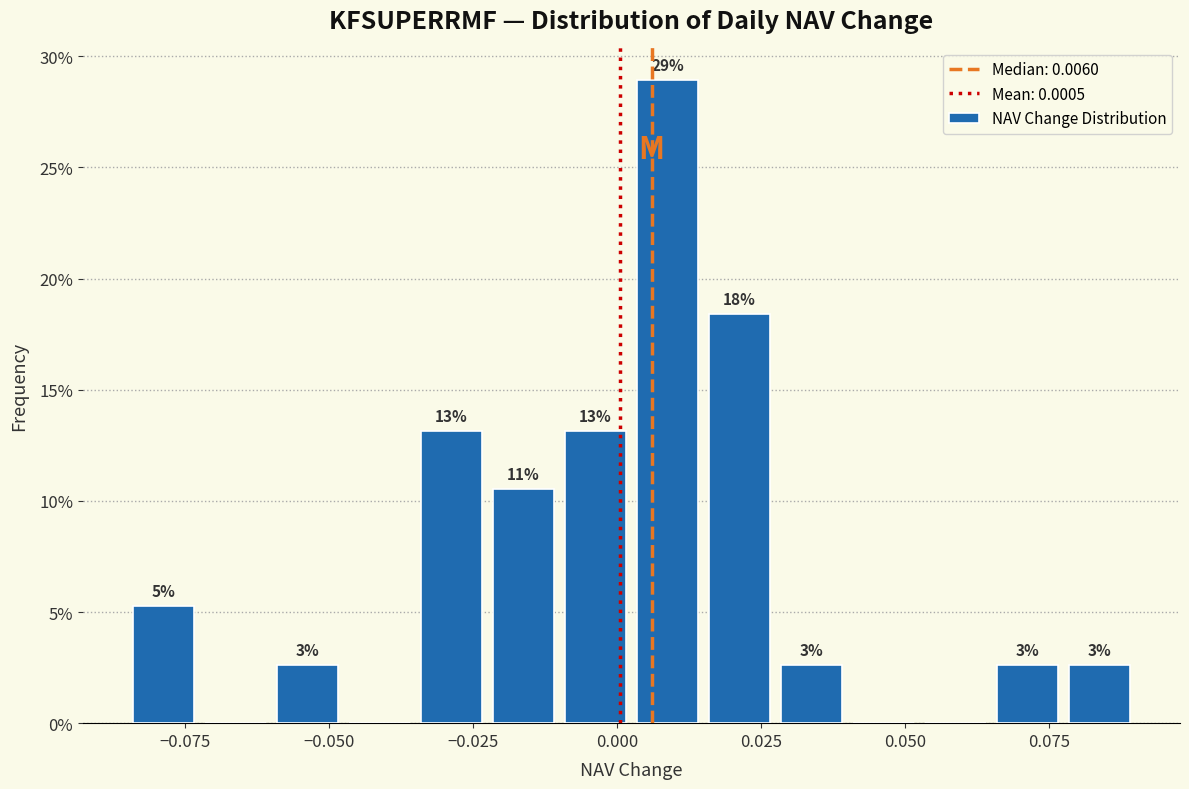

Around what value on the x-axis is the tallest bar? Give the approximate position of its centre, as read against the axis.

0.010